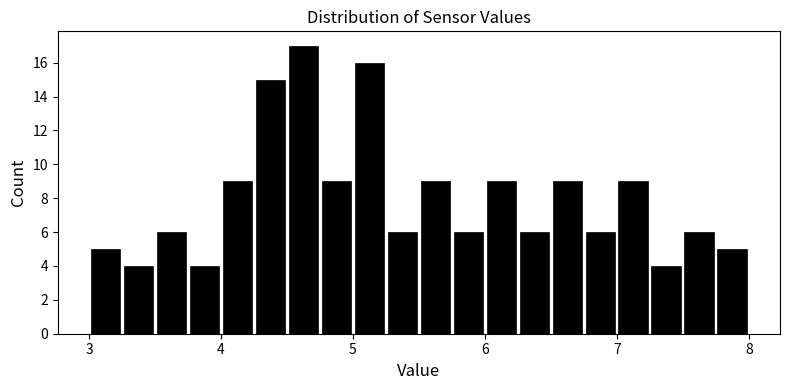

Around what value on the x-axis is the tallest bar? Give the approximate position of its centre, as read against the axis.

4.6